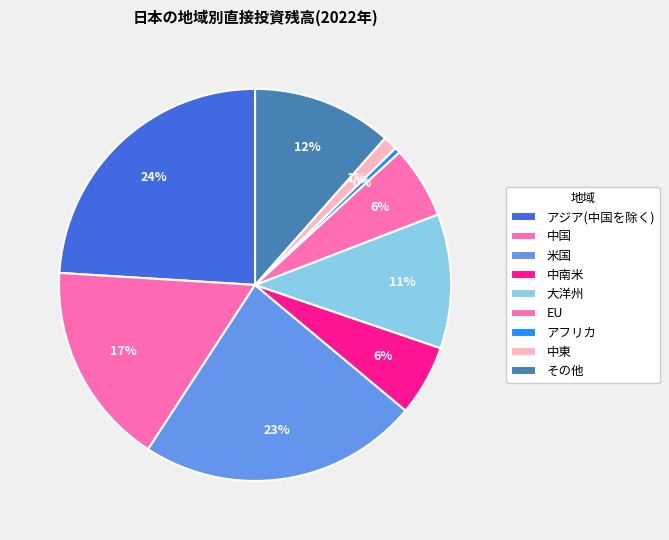

Does any single category account for the majority?

No